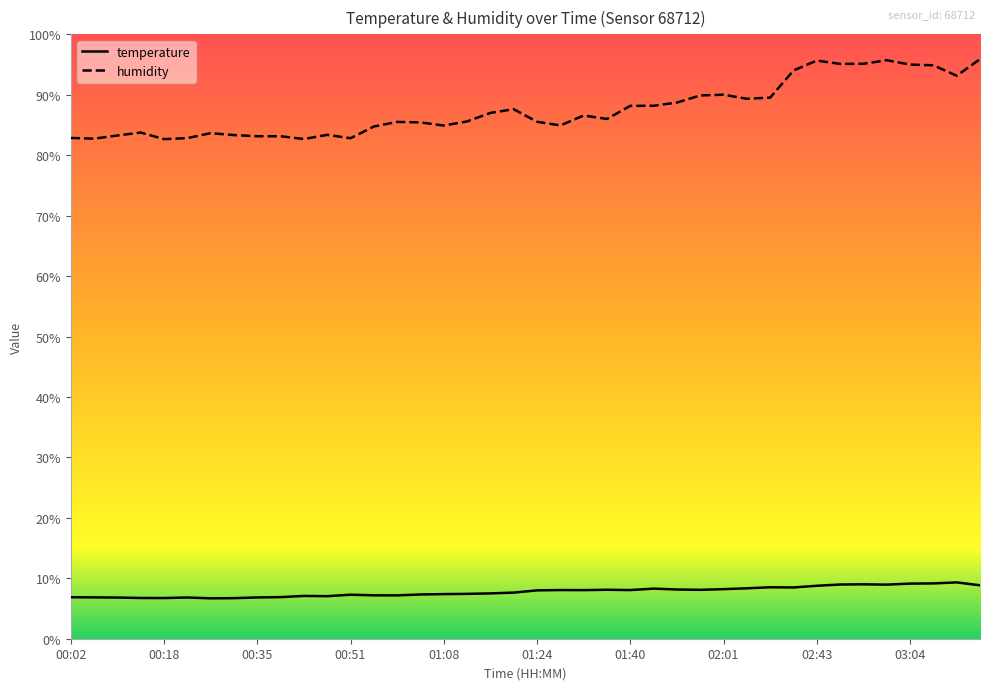

Reading left to right, what are all the values shown in this chart?

temperature: 00:02=6.9	00:06=6.8	00:10=6.8	00:14=6.7	00:18=6.7	00:22=6.8	00:27=6.7	00:31=6.7	00:35=6.8	00:39=6.9	00:43=7.1	00:47=7.0	00:51=7.3	00:55=7.2	00:59=7.2	01:03=7.3	01:08=7.4	01:12=7.4	01:16=7.5	01:20=7.6	01:24=8.0	01:28=8.1	01:32=8.0	01:36=8.1	01:40=8.1	01:49=8.3	01:53=8.1	01:57=8.1	02:01=8.2	02:05=8.3	02:09=8.5	02:30=8.5	02:43=8.8	02:52=9.0	02:56=9.0	03:00=8.9	03:04=9.1	03:08=9.2	03:12=9.3	03:25=8.8
humidity: 00:02=82.8	00:06=82.7	00:10=83.3	00:14=83.8	00:18=82.7	00:22=82.8	00:27=83.7	00:31=83.3	00:35=83.1	00:39=83.1	00:43=82.7	00:47=83.4	00:51=82.8	00:55=84.8	00:59=85.5	01:03=85.4	01:08=84.9	01:12=85.6	01:16=87.0	01:20=87.6	01:24=85.5	01:28=84.9	01:32=86.6	01:36=86.0	01:40=88.2	01:49=88.2	01:53=88.7	01:57=89.9	02:01=90.0	02:05=89.3	02:09=89.5	02:30=94.0	02:43=95.7	02:52=95.1	02:56=95.1	03:00=95.7	03:04=95.0	03:08=94.9	03:12=93.2	03:25=95.9